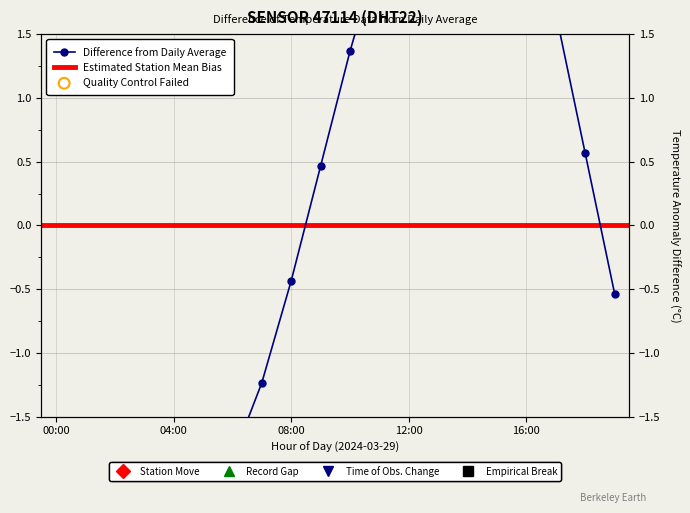

What is the change in value from 04:00 to 06:00?

+0.7